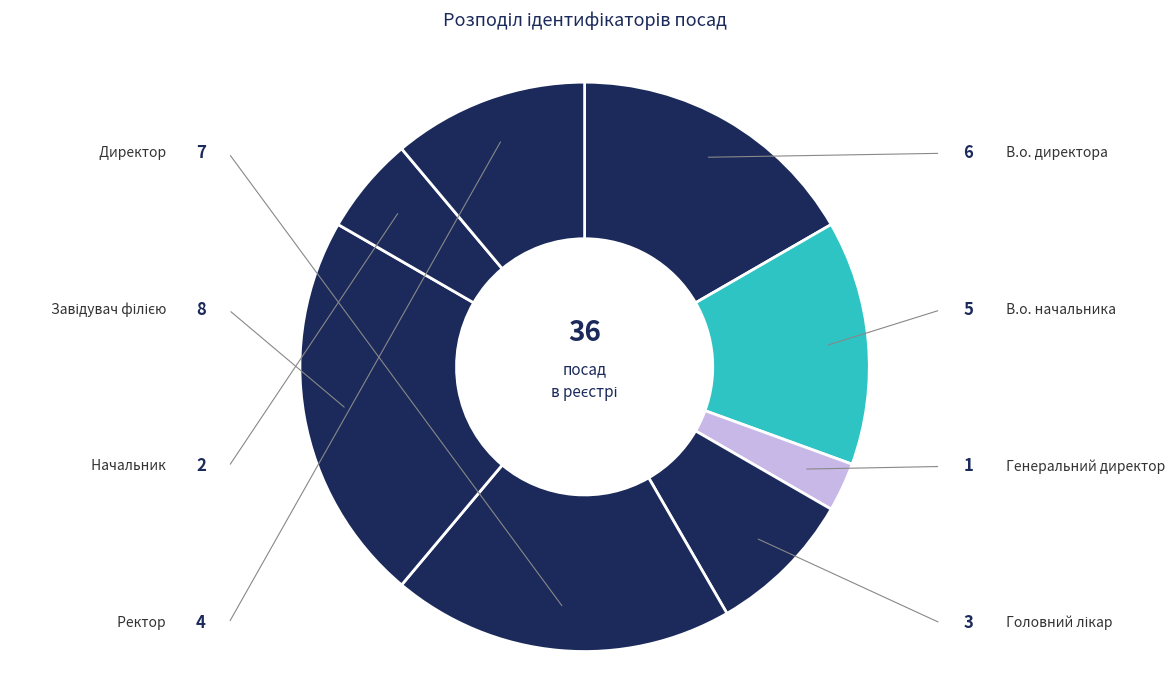

How many segments does this pie chart have?

8